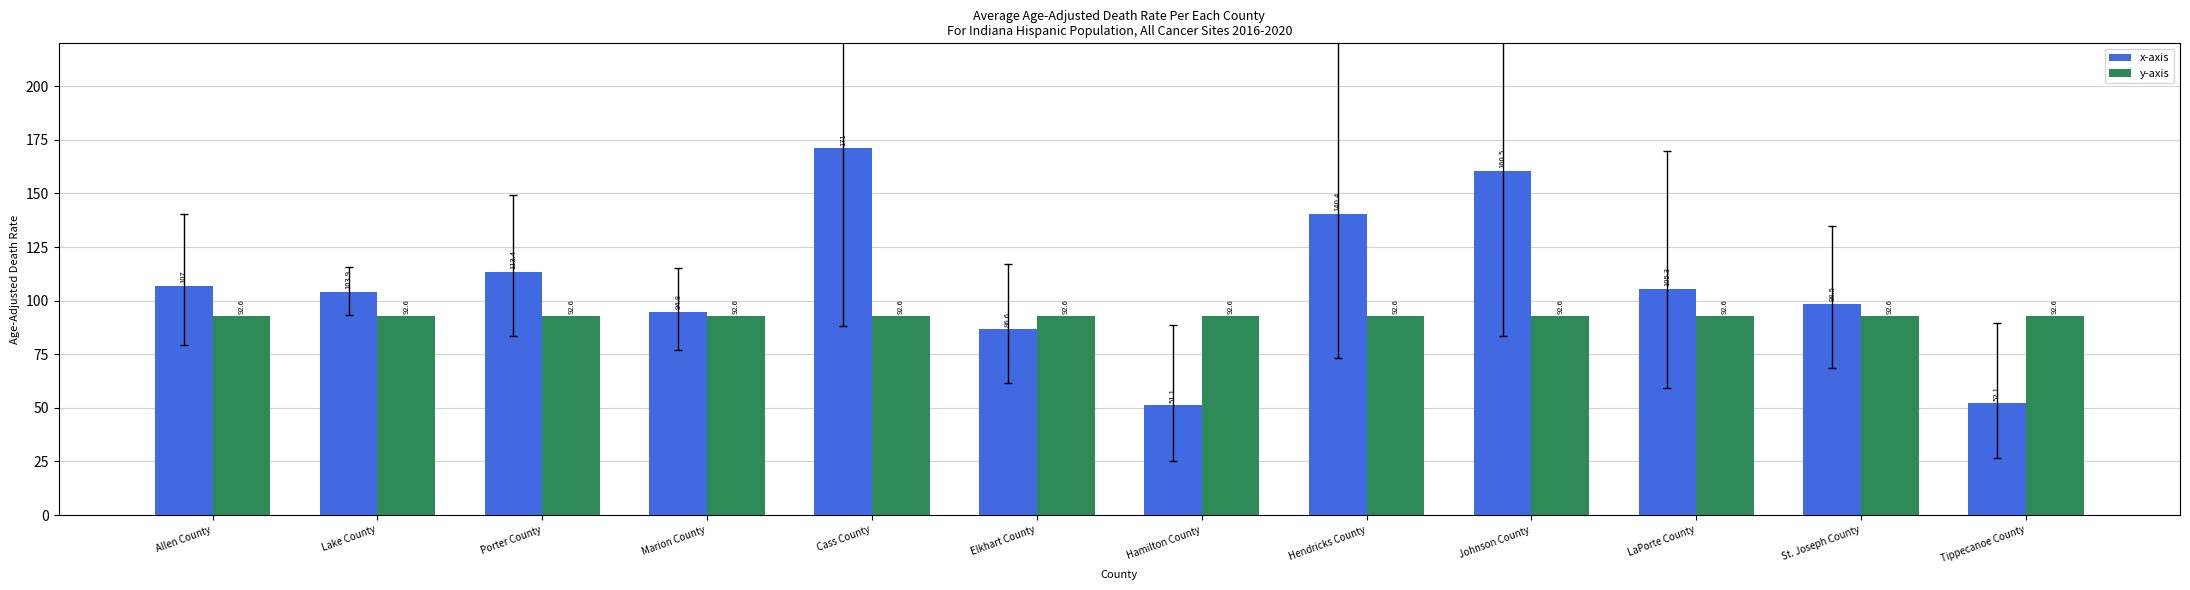

The value of x-axis at St. Joseph County is 167.6. True or false?

False